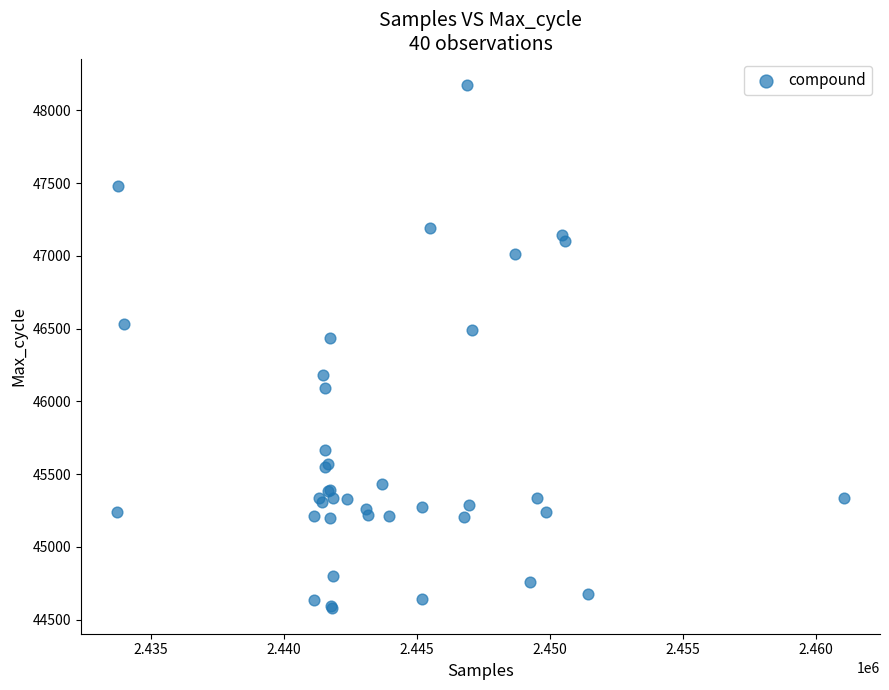

What Y value in the scatter plot is closest to 46379?

46436